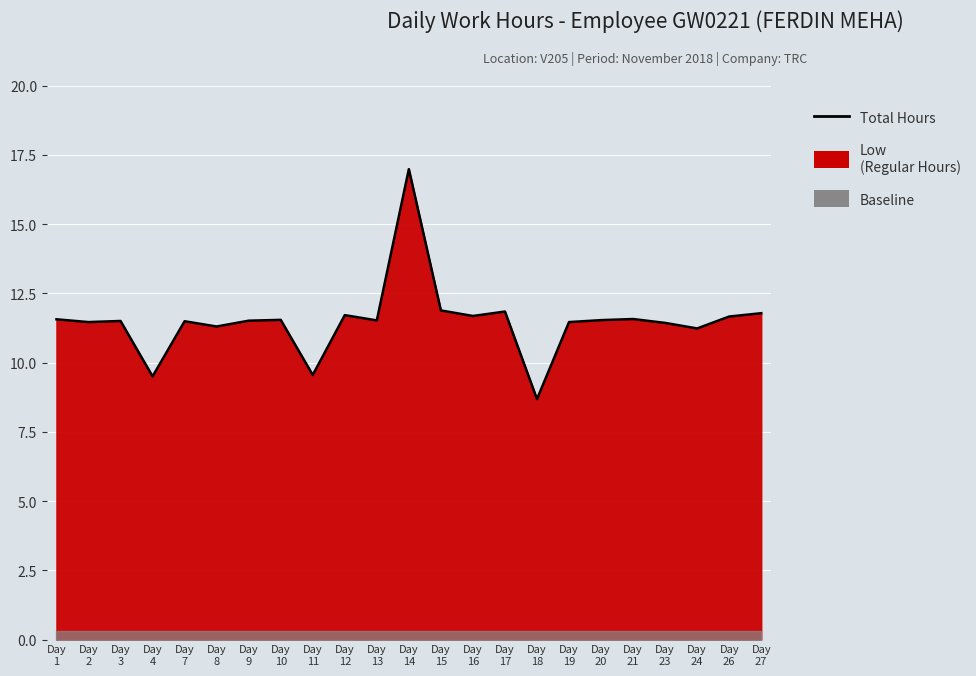

What is the sum of the values at Day
1 and Day
24?

22.8